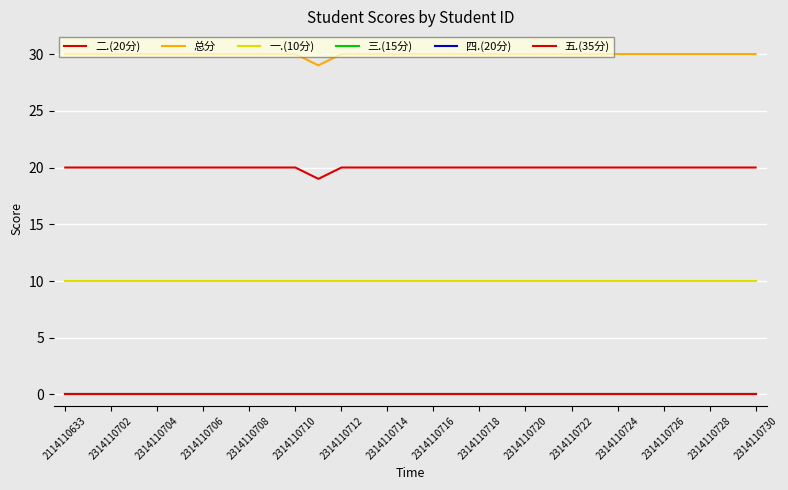

Does the chart display data point markers on the line(s)?

No